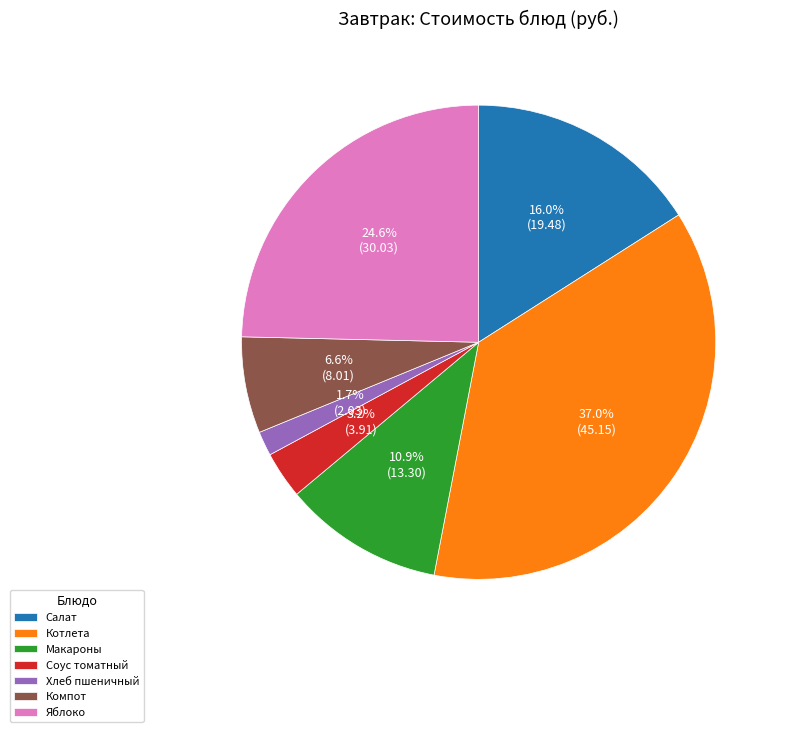

Between Макароны and Салат, which is larger?

Салат